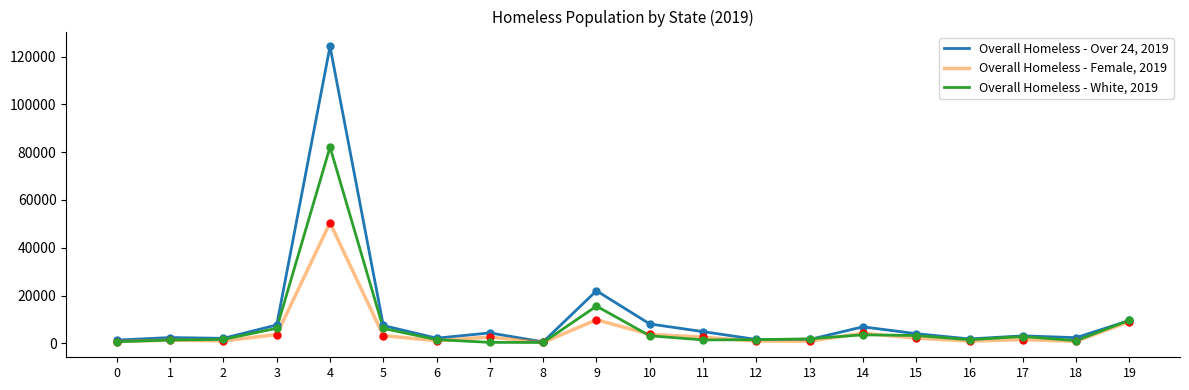

At how many categories does at least one series exceed 122287?

1